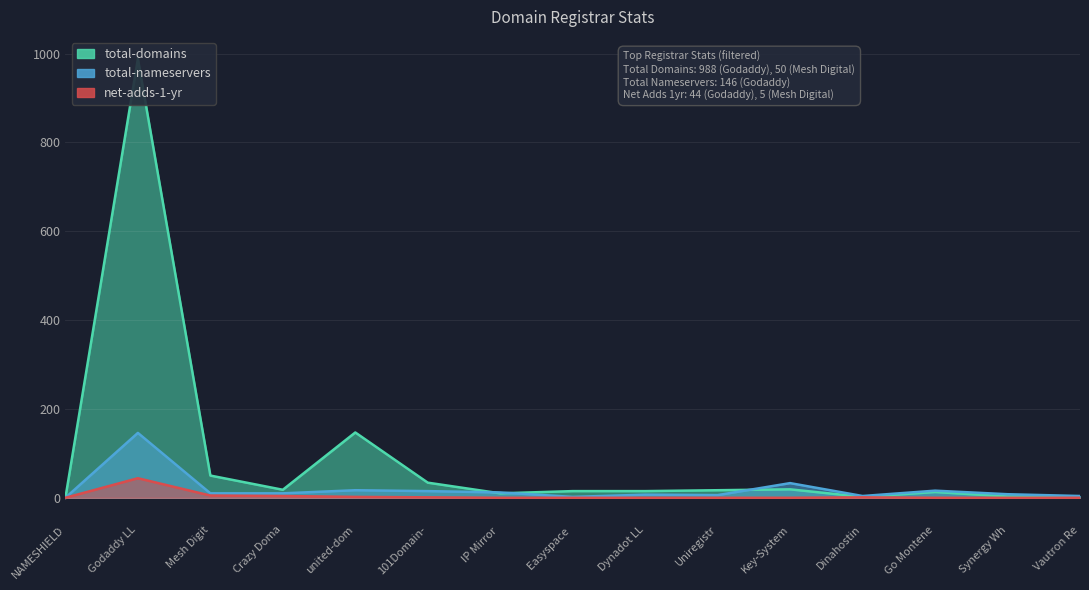

Where is the first local minimum for total-nameservers?

Easyspace